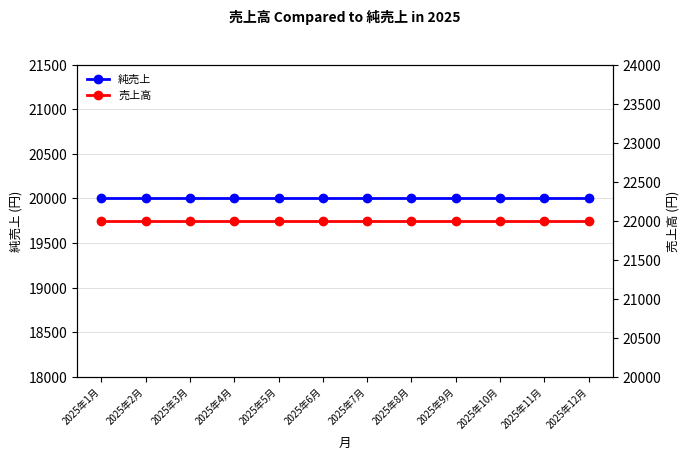

Is the value of 売上高 at 2025年11月 greater than the value of 純売上 at 2025年2月?

Yes